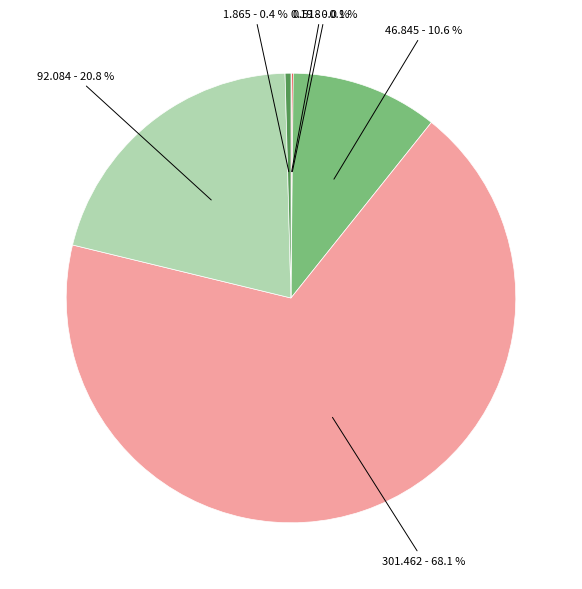

Is there a majority slice in this chart?

Yes